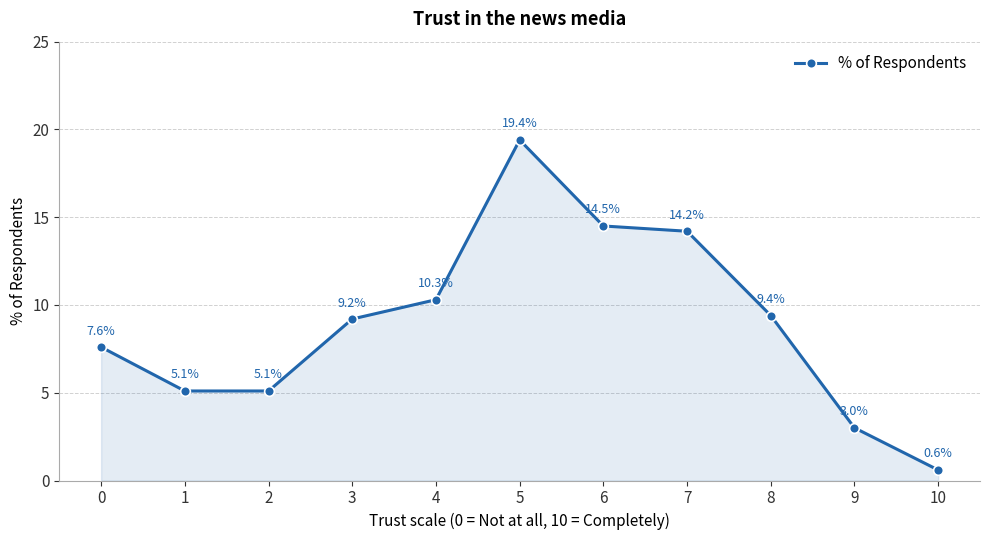

The chart shows a value of 5.3 at 4. True or false?

False